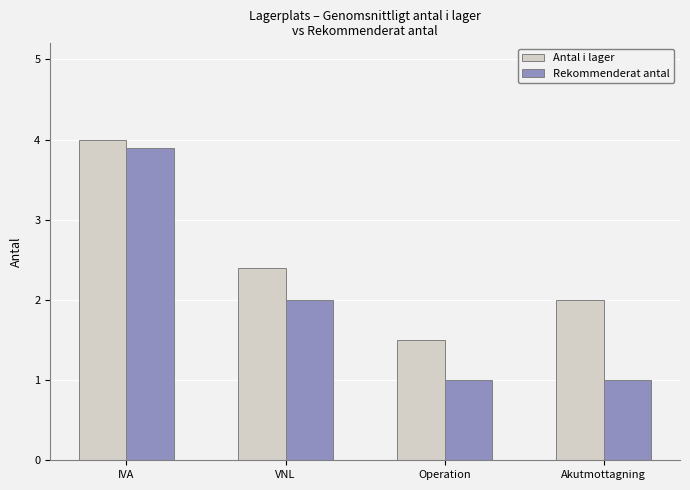

Between VNL and Akutmottagning, which series saw the biggest shift?

Rekommenderat antal